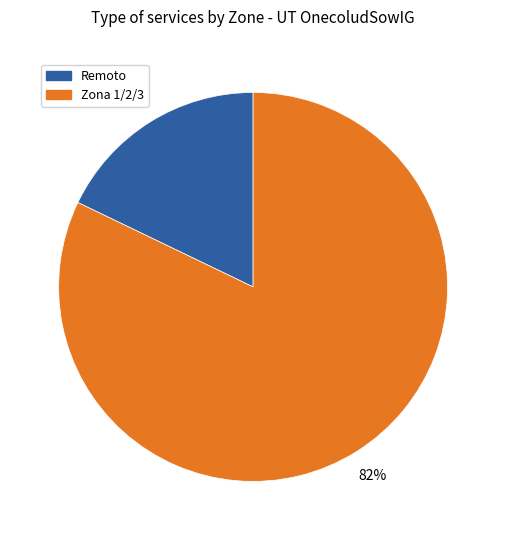

Does any single category account for the majority?

Yes